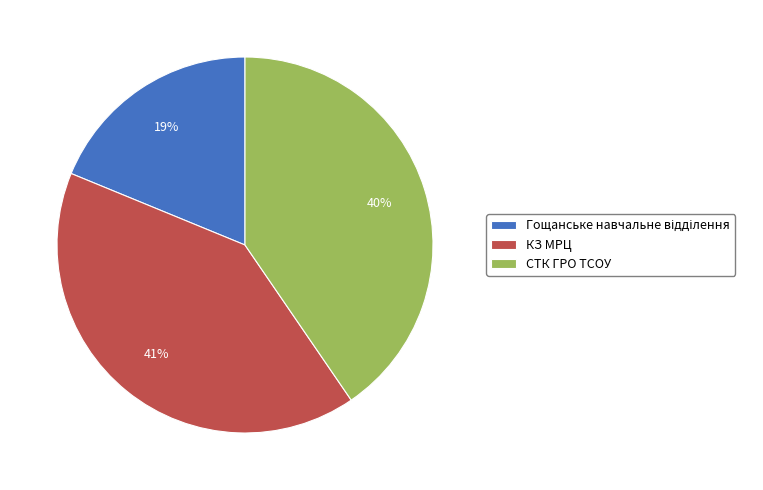

To the nearest percent, what percentage of the pie is СТК ГРО ТСОУ?

40%